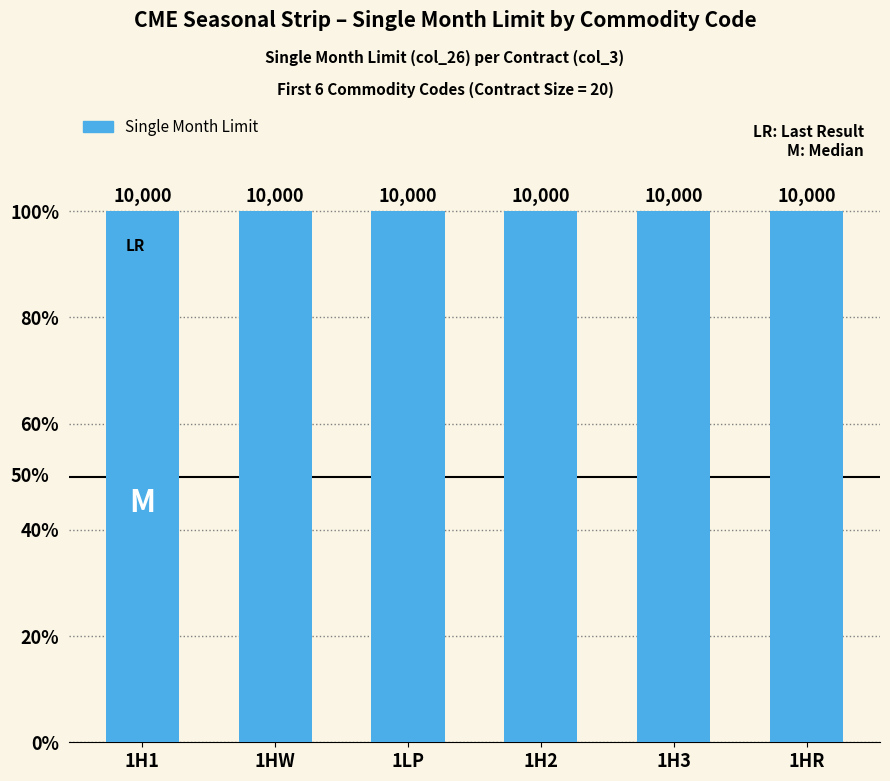

At which category is the sum across all series the highest?

1H1